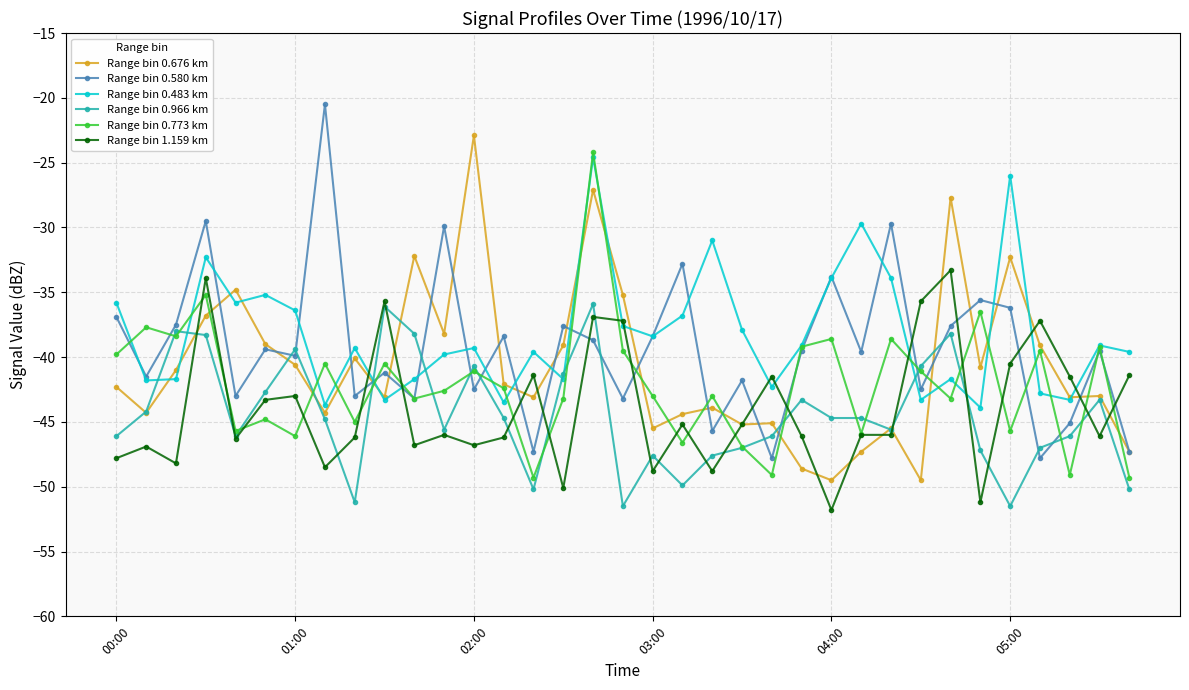

What is the value of the Range bin 0.483 km point at the 23rd from the left?

-42.3